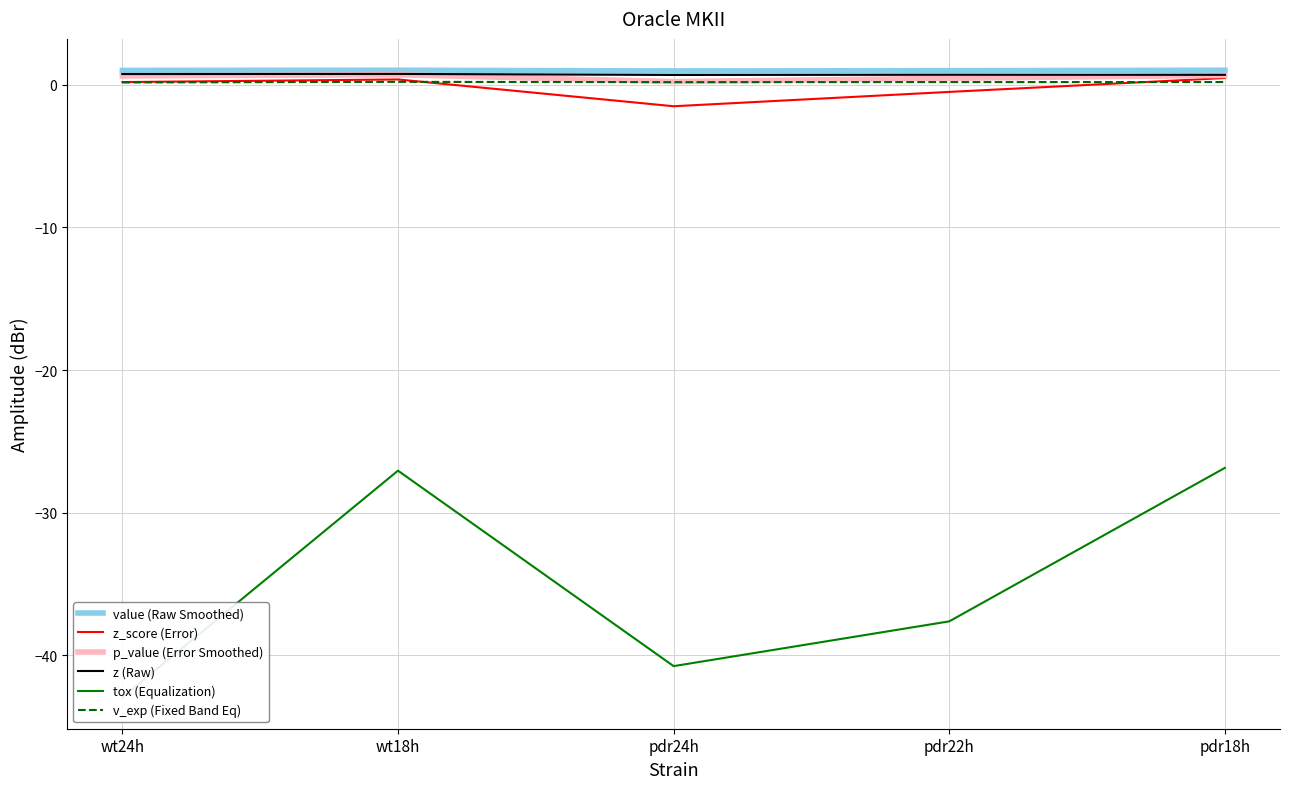

What is the highest value of the p_value (Error Smoothed) series?

0.7